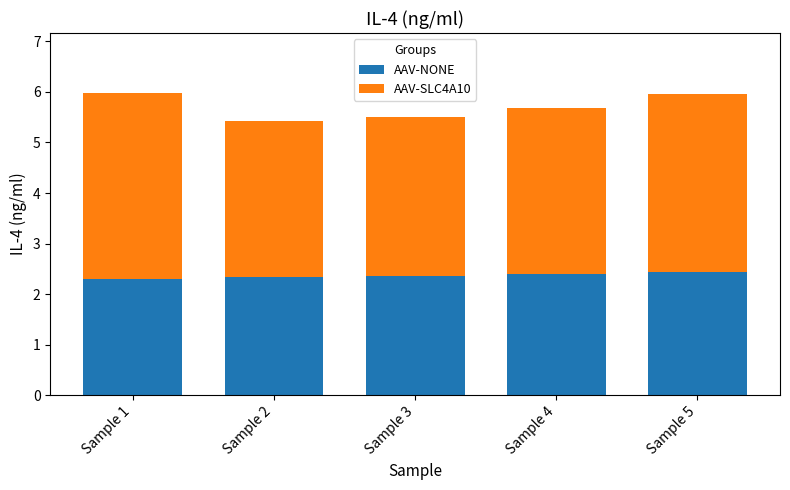

Reading right to left, transcribe the values for AAV-NONE.

2.4	2.4	2.4	2.3	2.3